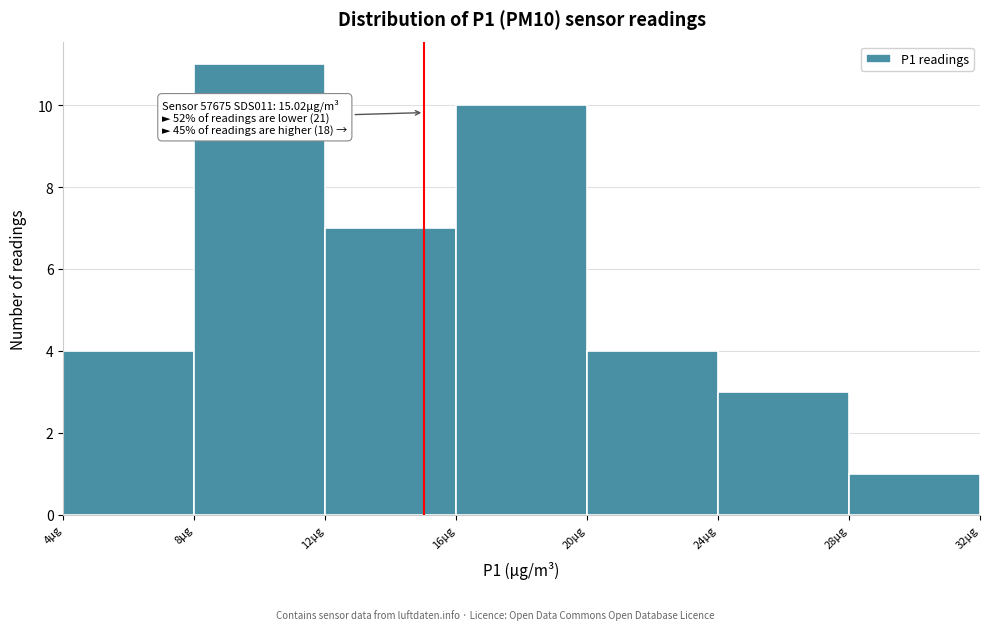

Which range on the x-axis has the tallest bar?

8 to 12